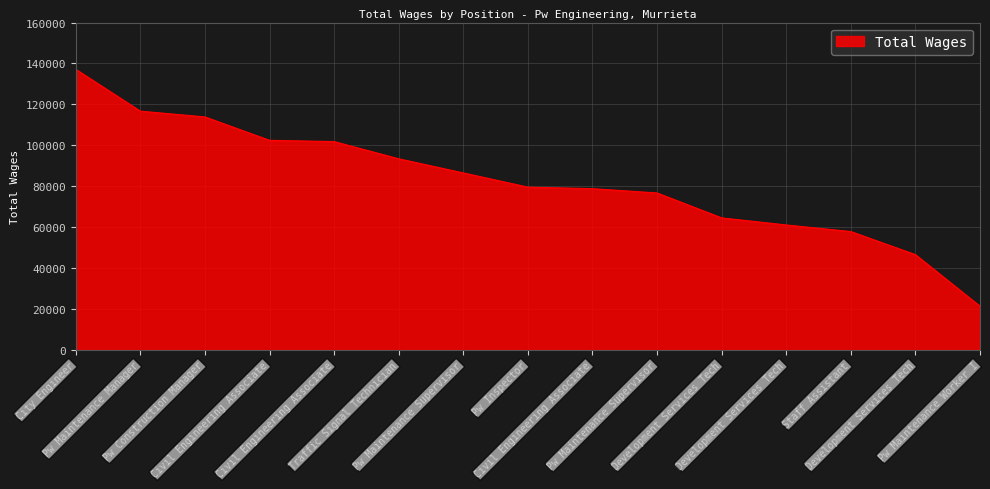

Is this an area chart (filled region under the line)?

Yes